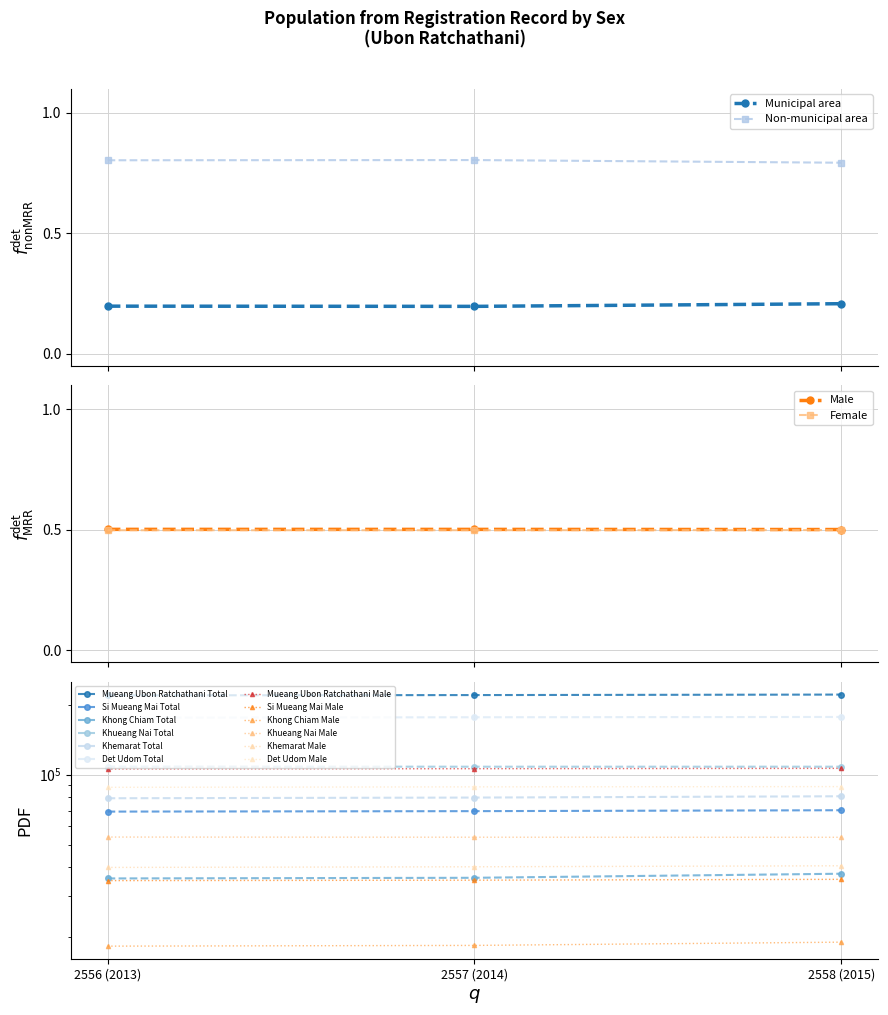

At how many categories does at least one series exceed 173341?

3